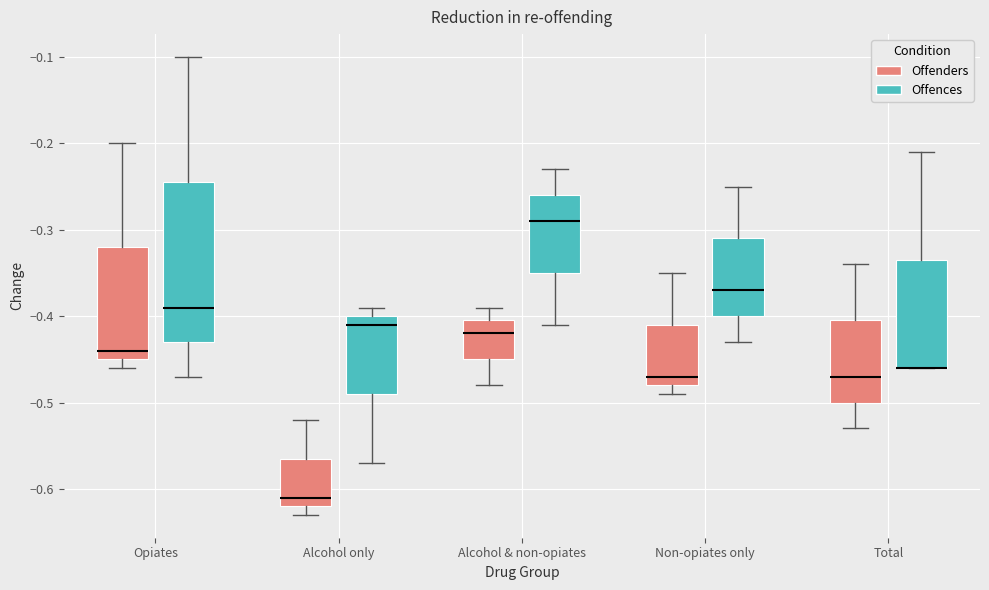

Reading left to right, read every box against the y-axis: the position of its median line, the range the box covers, and the ends of its whiskers. The values are not printed on the chart, so give them approximately, as read against the axis.

Opiates (Offenders): median -0.44, box -0.45 to -0.32, whiskers -0.46 to -0.20
Opiates (Offences): median -0.39, box -0.43 to -0.24, whiskers -0.47 to -0.10
Alcohol only (Offenders): median -0.61, box -0.62 to -0.56, whiskers -0.63 to -0.52
Alcohol only (Offences): median -0.41, box -0.49 to -0.40, whiskers -0.57 to -0.39
Alcohol & non-opiates (Offenders): median -0.42, box -0.45 to -0.40, whiskers -0.48 to -0.39
Alcohol & non-opiates (Offences): median -0.29, box -0.35 to -0.26, whiskers -0.41 to -0.23
Non-opiates only (Offenders): median -0.47, box -0.48 to -0.41, whiskers -0.49 to -0.35
Non-opiates only (Offences): median -0.37, box -0.40 to -0.31, whiskers -0.43 to -0.25
Total (Offenders): median -0.47, box -0.50 to -0.40, whiskers -0.53 to -0.34
Total (Offences): median -0.46 (drawn on the box's lower edge), box -0.46 to -0.33, whiskers -0.46 to -0.21